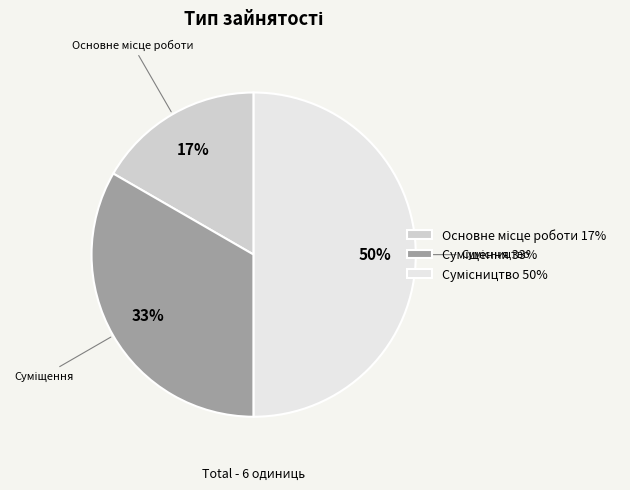

How many slices are in this pie chart?

3